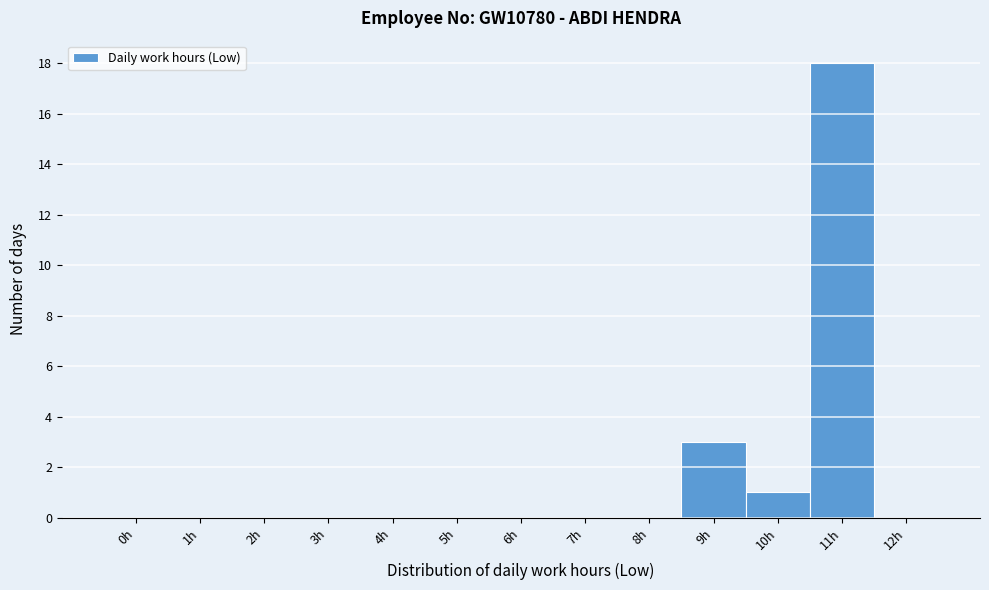

Reading left to right, transcribe all the data shown in this chart.

0h=0	1h=0	2h=0	3h=0	4h=0	5h=0	6h=0	7h=0	8h=0	9h=3	10h=1	11h=18	12h=0